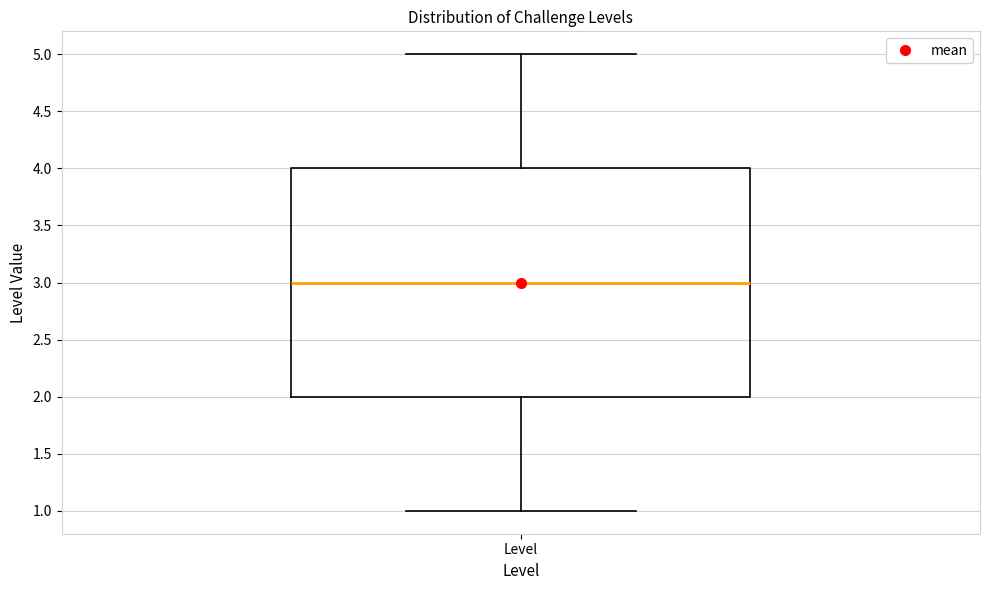

Transcribe this box plot: give where the median line is, the range the box spans, and where the two whiskers end, as read against the y-axis. The values are not printed on the chart, so give them approximately, as read against the axis.

median 3, box 2 to 4, whiskers 1 to 5